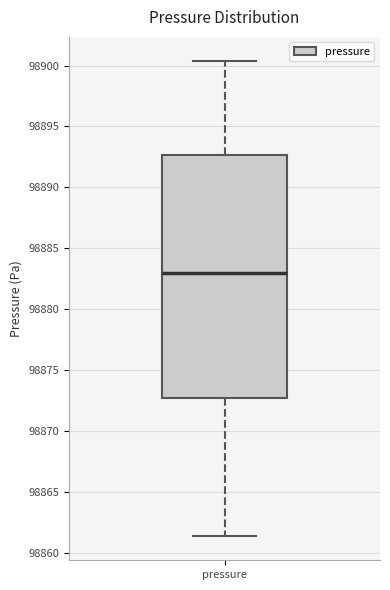

Transcribe this box plot: give where the median line is, the range the box spans, and where the two whiskers end, as read against the y-axis. The values are not printed on the chart, so give them approximately, as read against the axis.

median 98883.0, box 98872.5 to 98892.5, whiskers 98861.5 to 98900.5